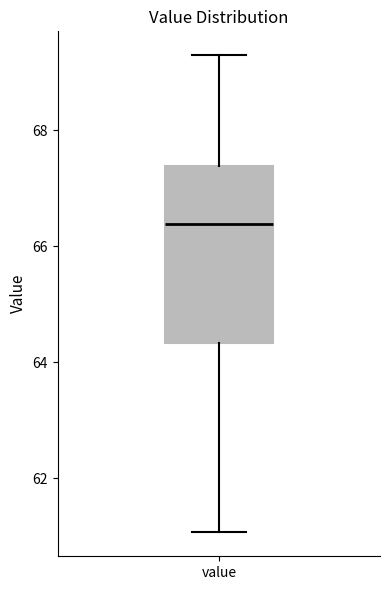

Where is the upper edge of the box for value on the y-axis? The values are not printed on the chart, so give them approximately, as read against the axis.

67.4